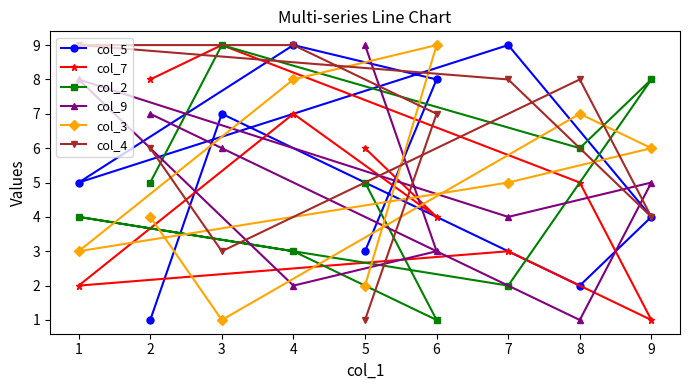

What is the sum of all col_7 values?

45